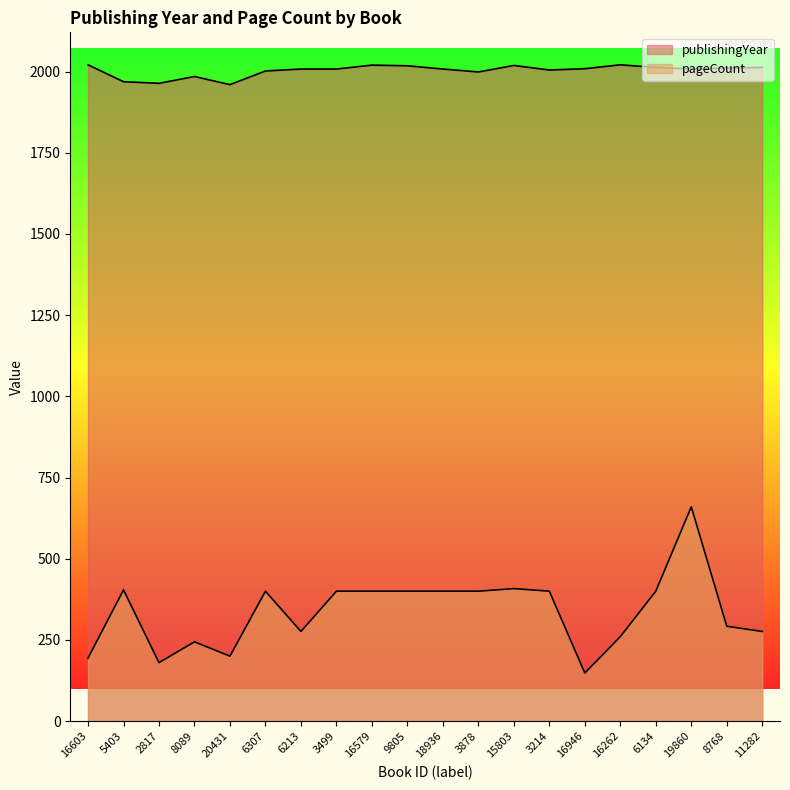

The value of pageCount at 9805 is 400. True or false?

True